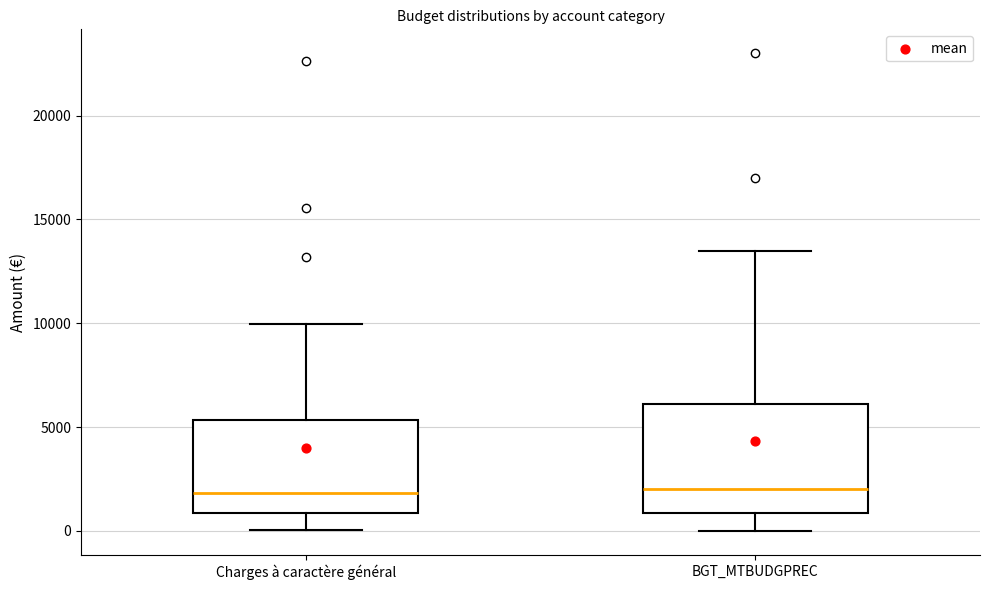

Reading left to right, transcribe this box plot: for each box, give where its median line is, the range the box spans, and where its two whiskers end, as read against the y-axis. The values are not printed on the chart, so give them approximately, as read against the axis.

Charges à caractère général: median 2000, box 1000 to 5500, whiskers 0 to 10000
BGT_MTBUDGPREC: median 2000, box 1000 to 6000, whiskers 0 to 13500